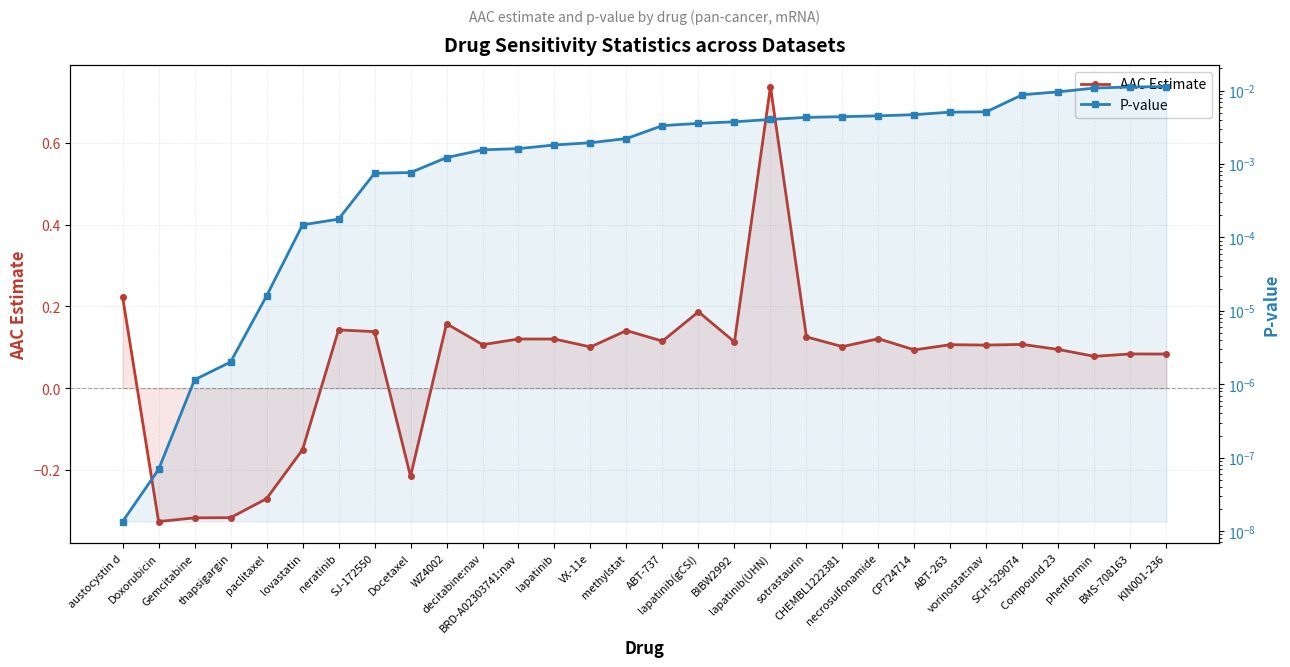

What position from the right is thapsigargin?

27